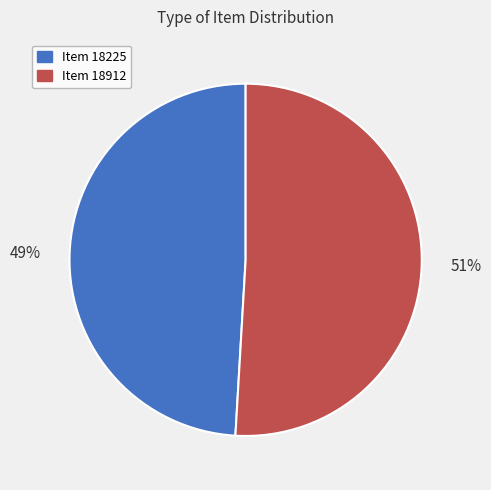

Approximately how many times larger is the value at Item 18912 compared to Item 18225?

1.0